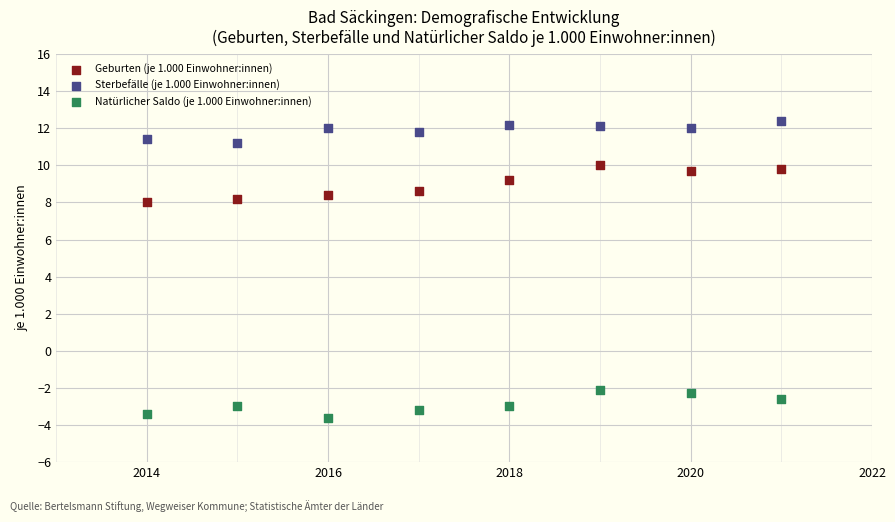

Which series has the largest Y range (max minus min)?

Geburten (je 1.000 Einwohner:innen)